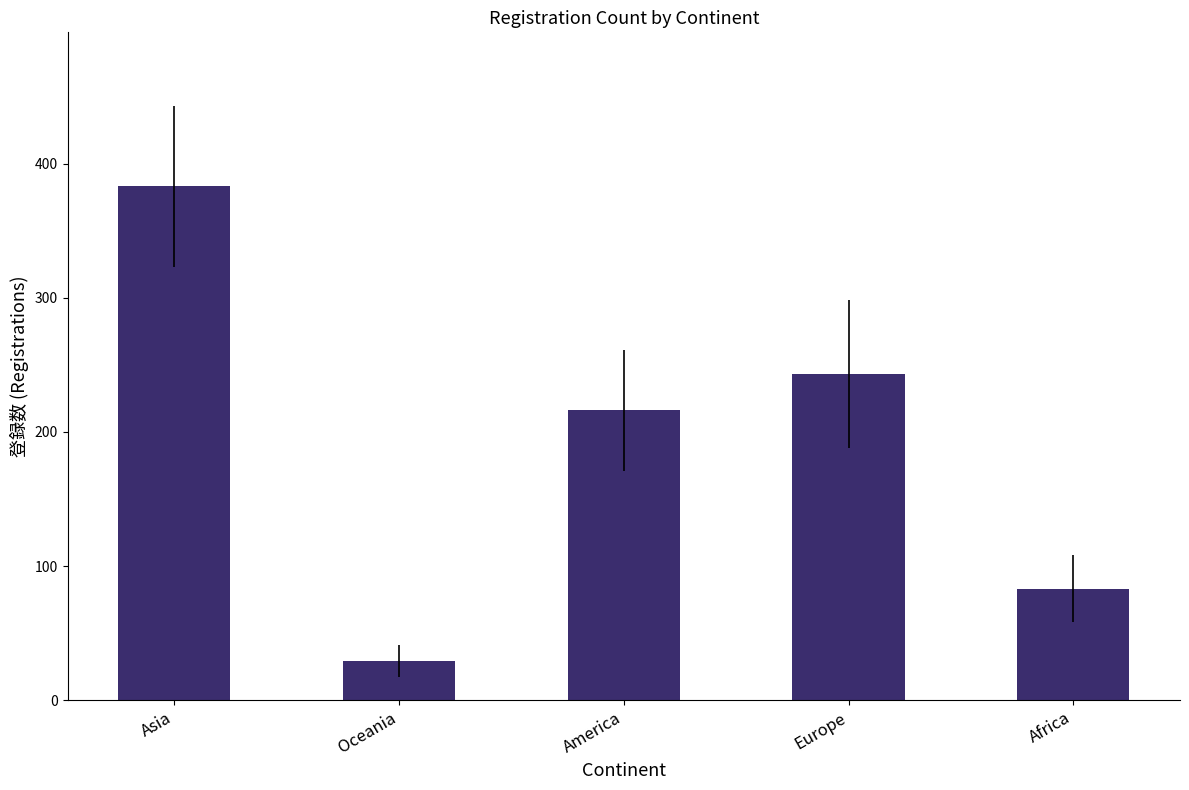

List the labels in order of value, largest first.

Asia, Europe, America, Africa, Oceania